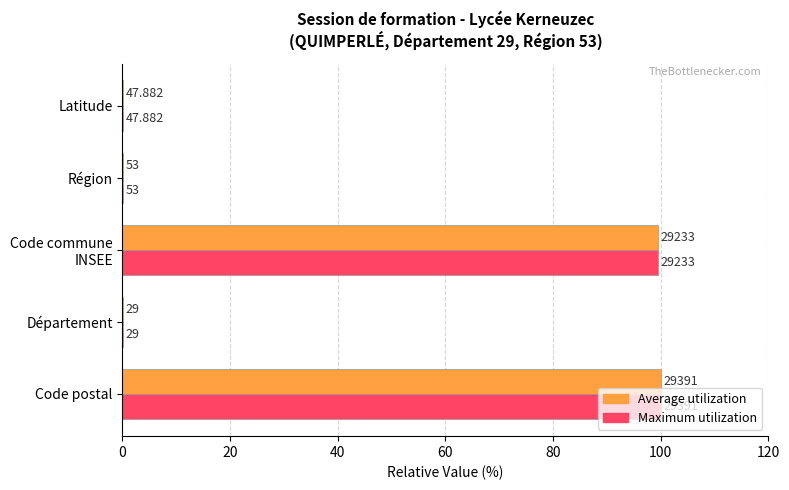

What is the value of the Average utilization bar at the 5th from the left?

0.2